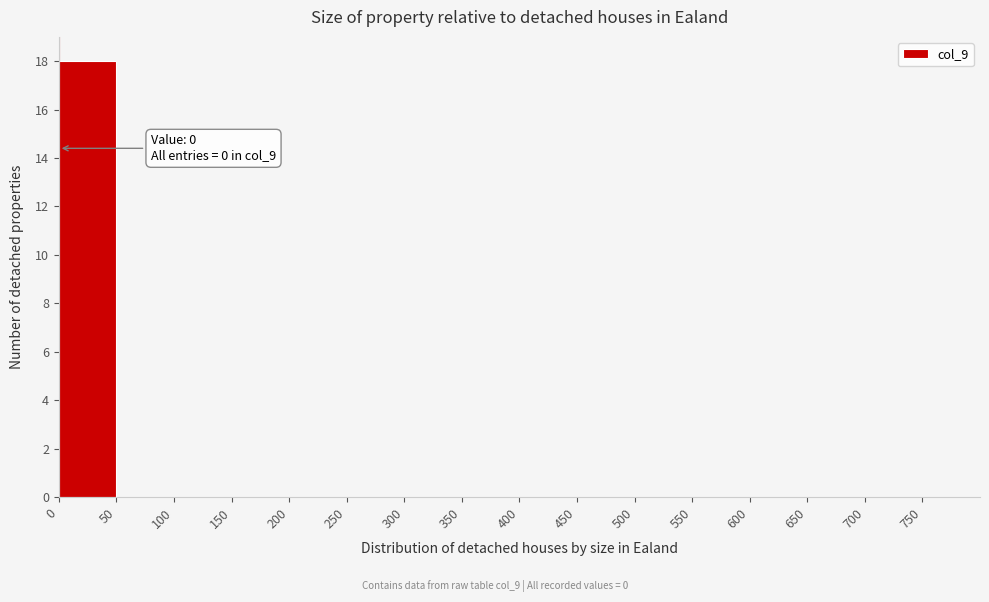

Which range on the x-axis has the tallest bar?

0 to 50